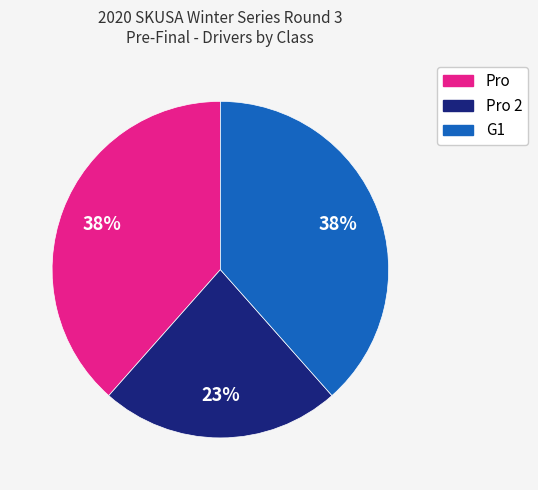

Count the number of slices in the pie.

3